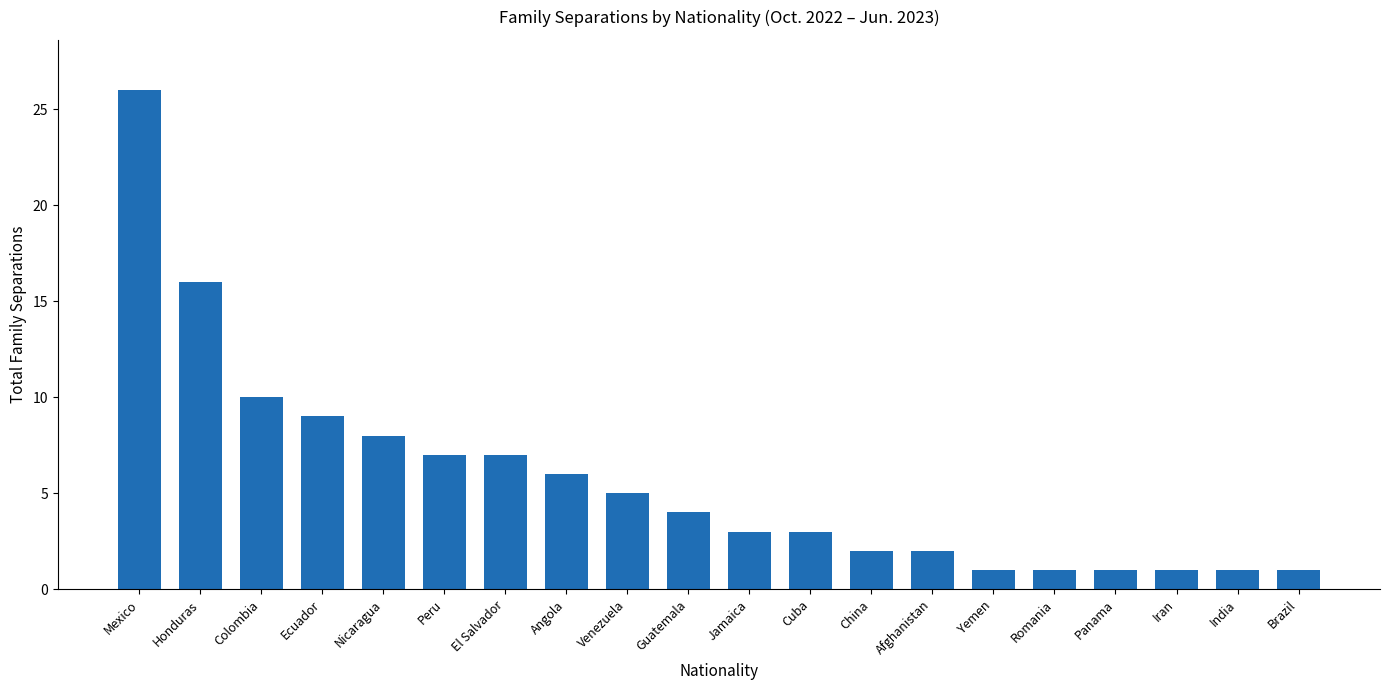

What is the sum of the values at Venezuela and Ecuador?

14